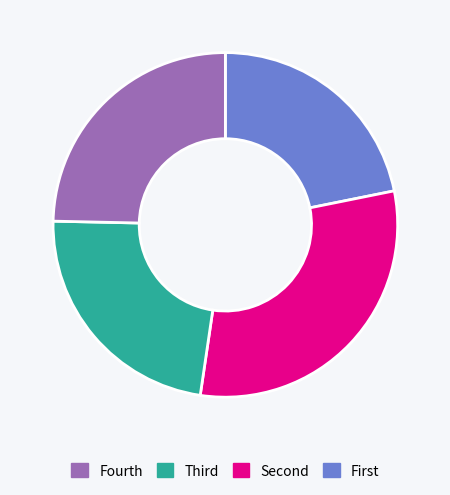

Is there a majority slice in this chart?

No